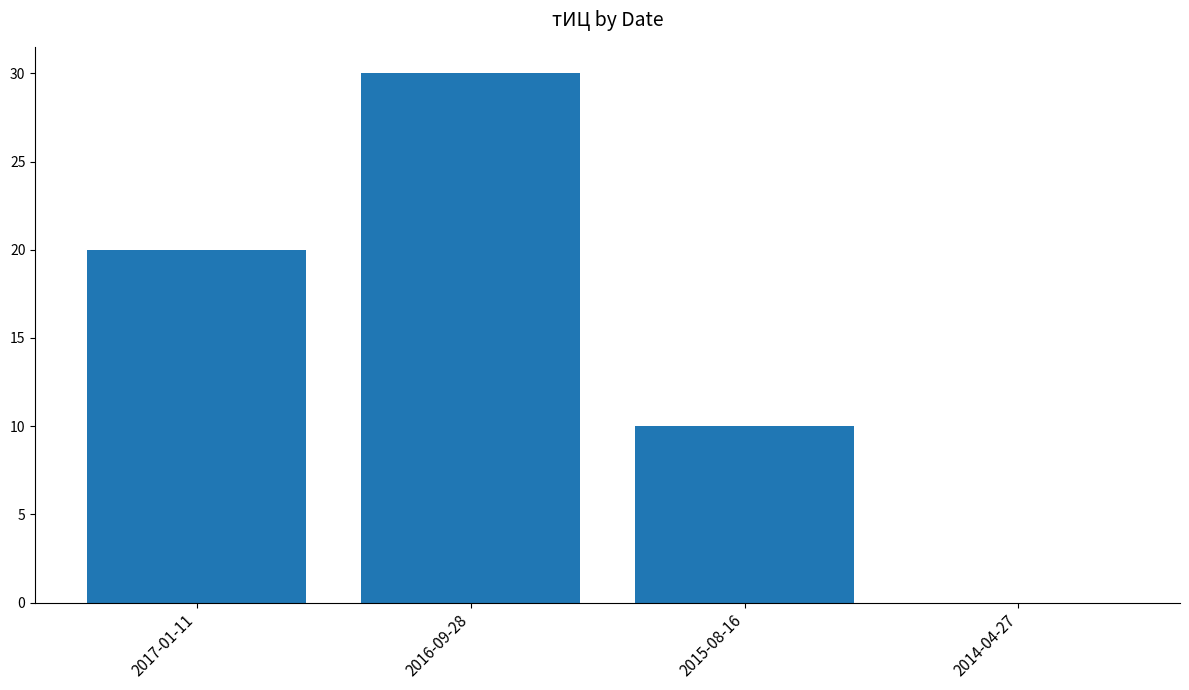

At which category does the chart reach its peak across all series?

2016-09-28